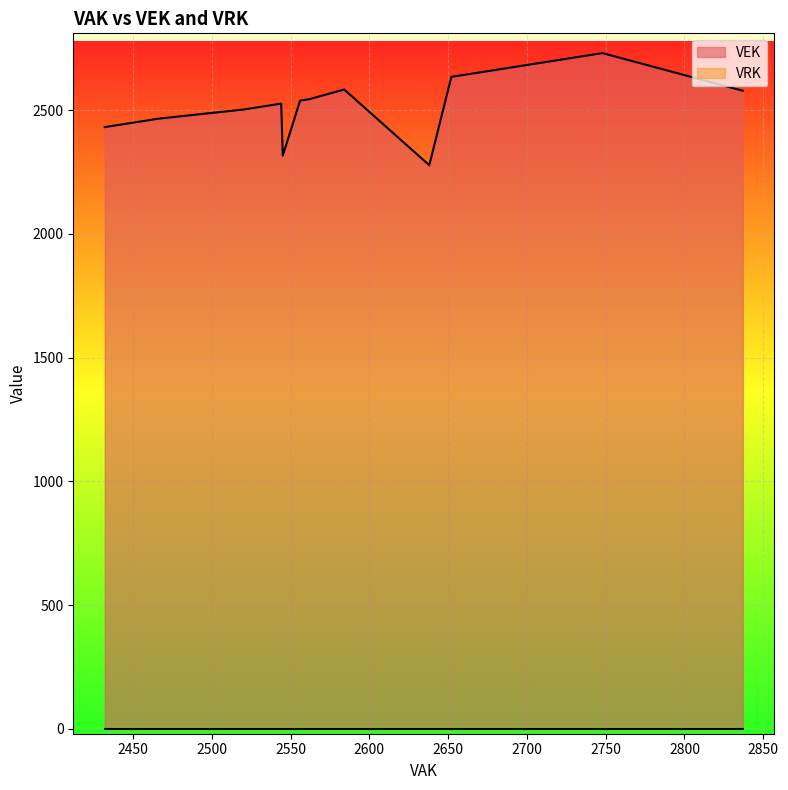

The VEK series shows 2635 at 2652. True or false?

True